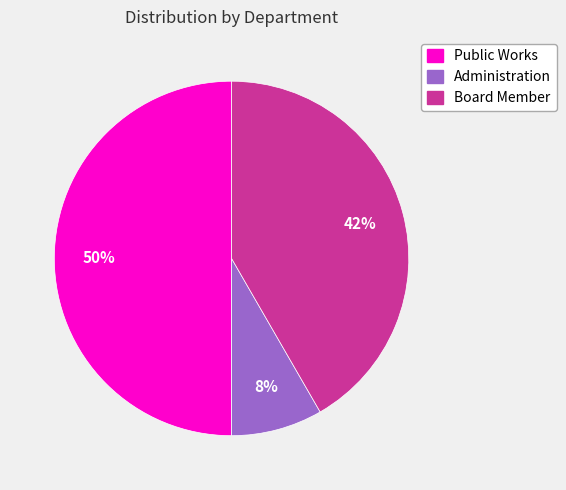

Which has a higher value, Administration or Board Member?

Board Member